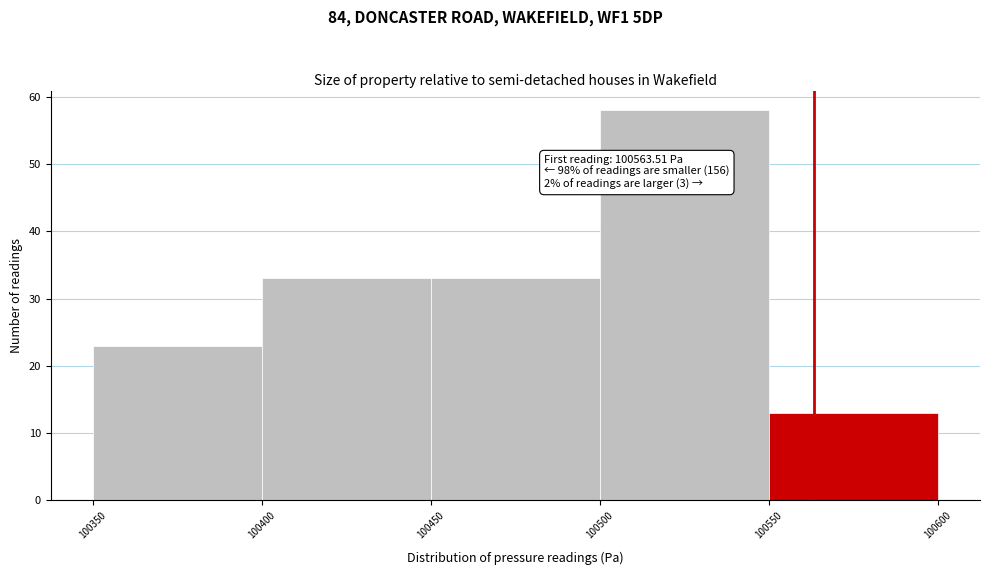

Which range on the x-axis has the tallest bar?

100500 to 100550